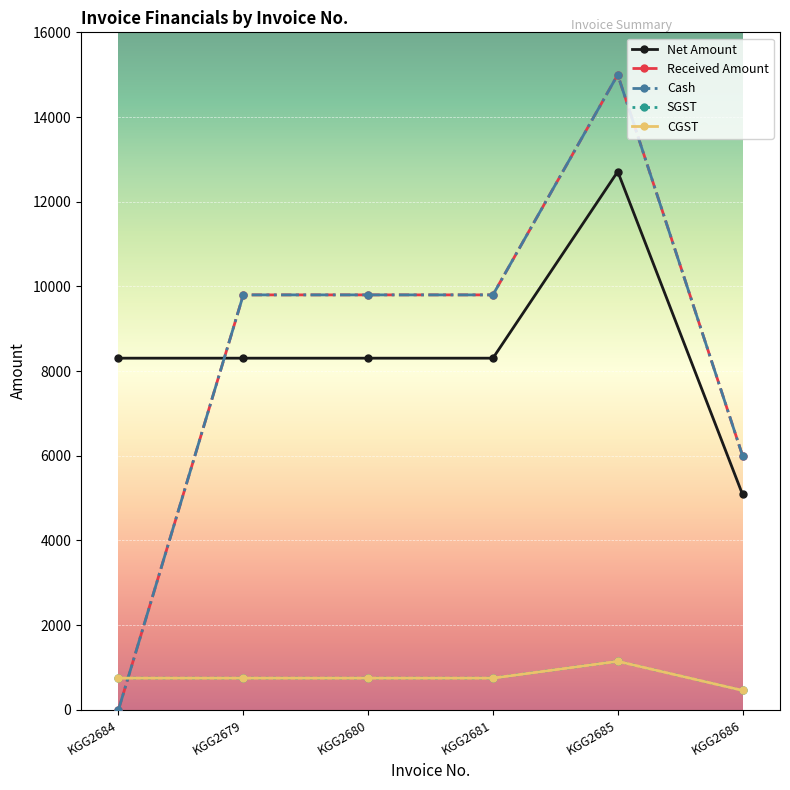

How many values in the CGST series exceed 747?

5